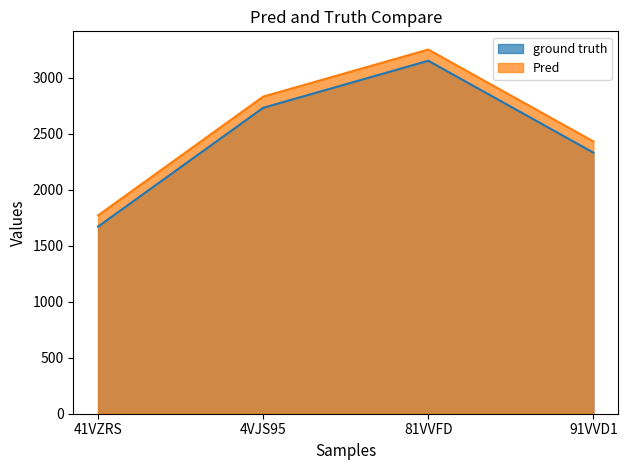

How many data points does each series have?

4